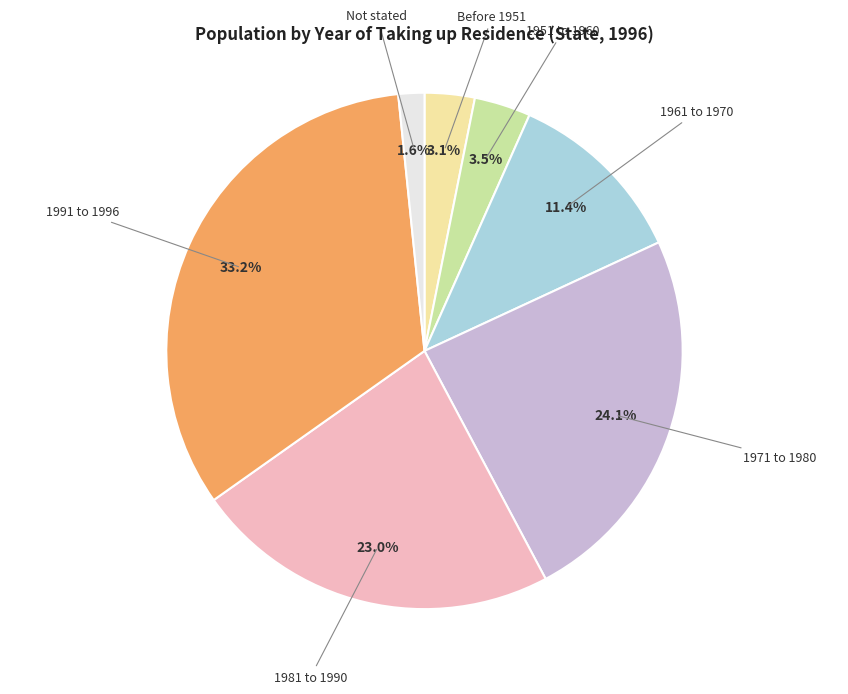

To the nearest percent, what percentage of the pie is Before 1951?

3%